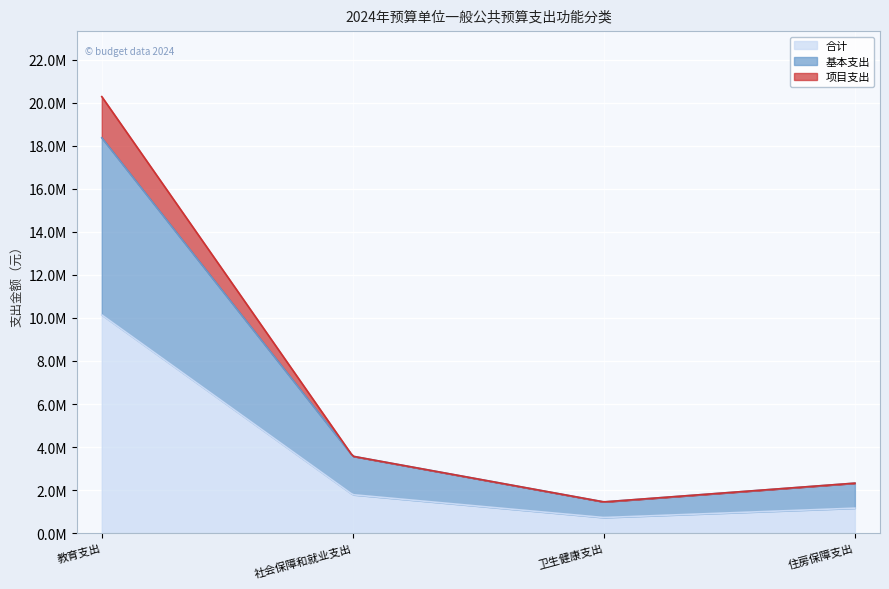

Which series has the largest total across all categories?

合计